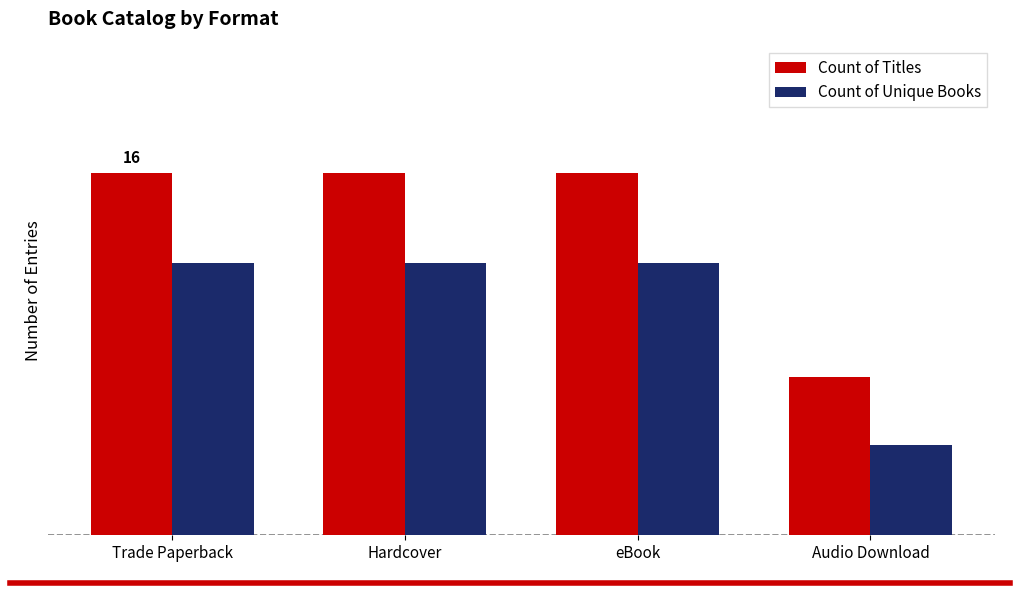

What is the label of the 3rd bar from the left?

eBook